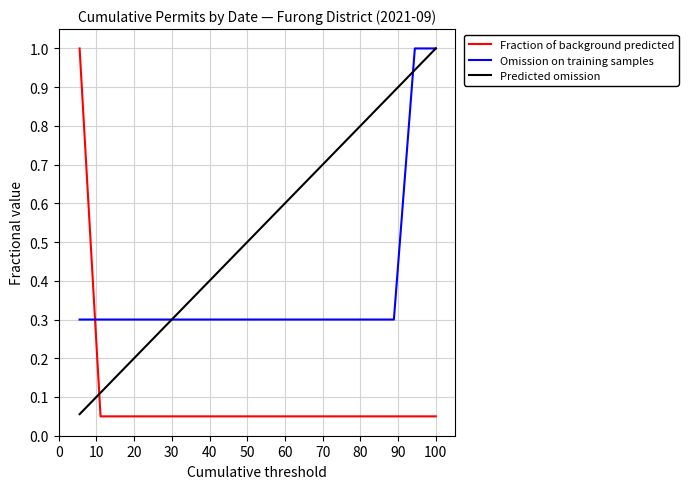

List the series in order of their overall mean, lowest first.

Fraction of background predicted, Omission on training samples, Predicted omission